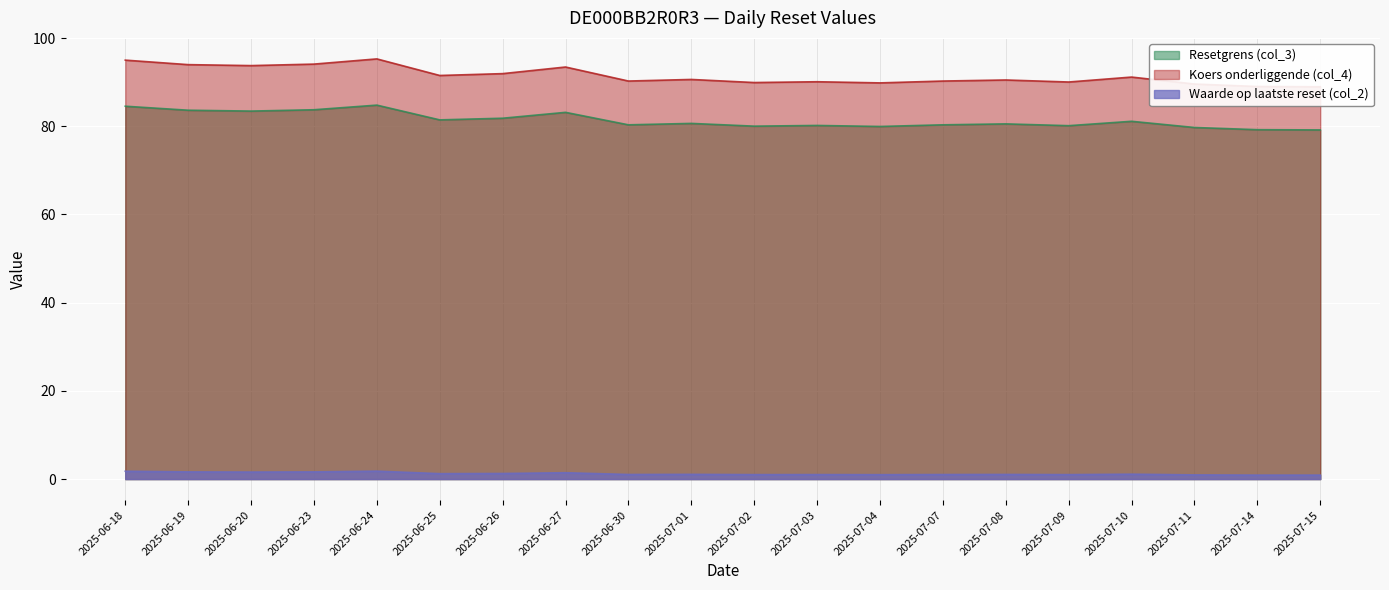

Is it true that Resetgrens (col_3) equals 122.5 at 2025-06-26?

False